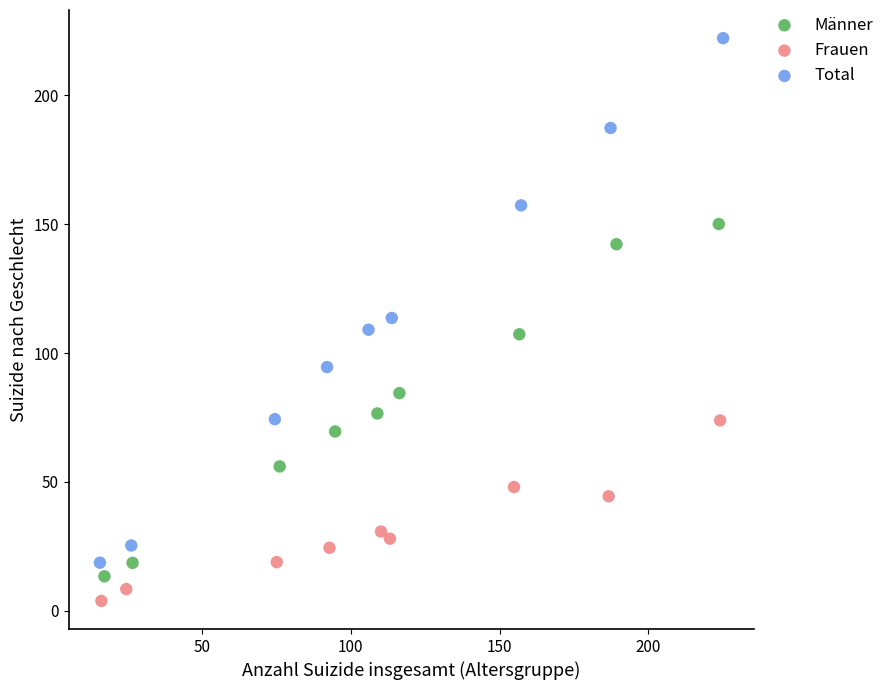

Which series has the largest Y range (max minus min)?

Total